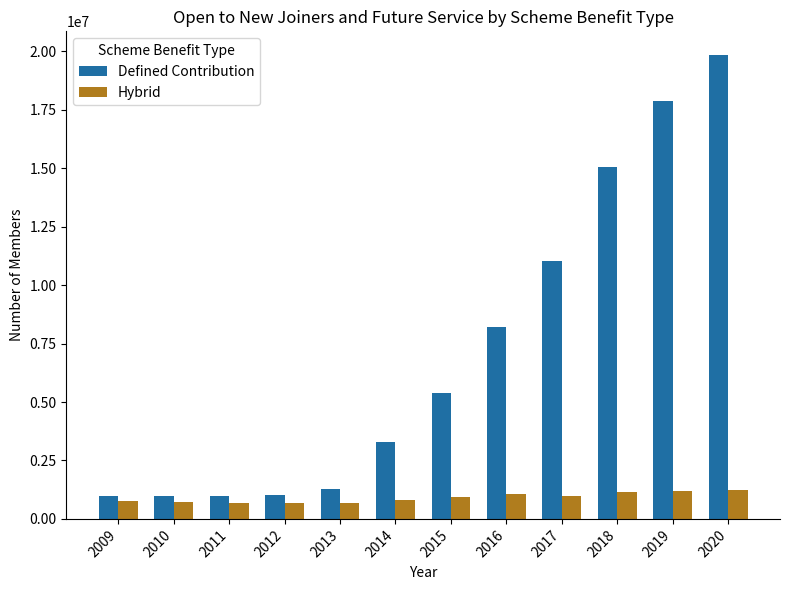

What is the difference between the maximum and minimum values in the Hybrid series?

546000